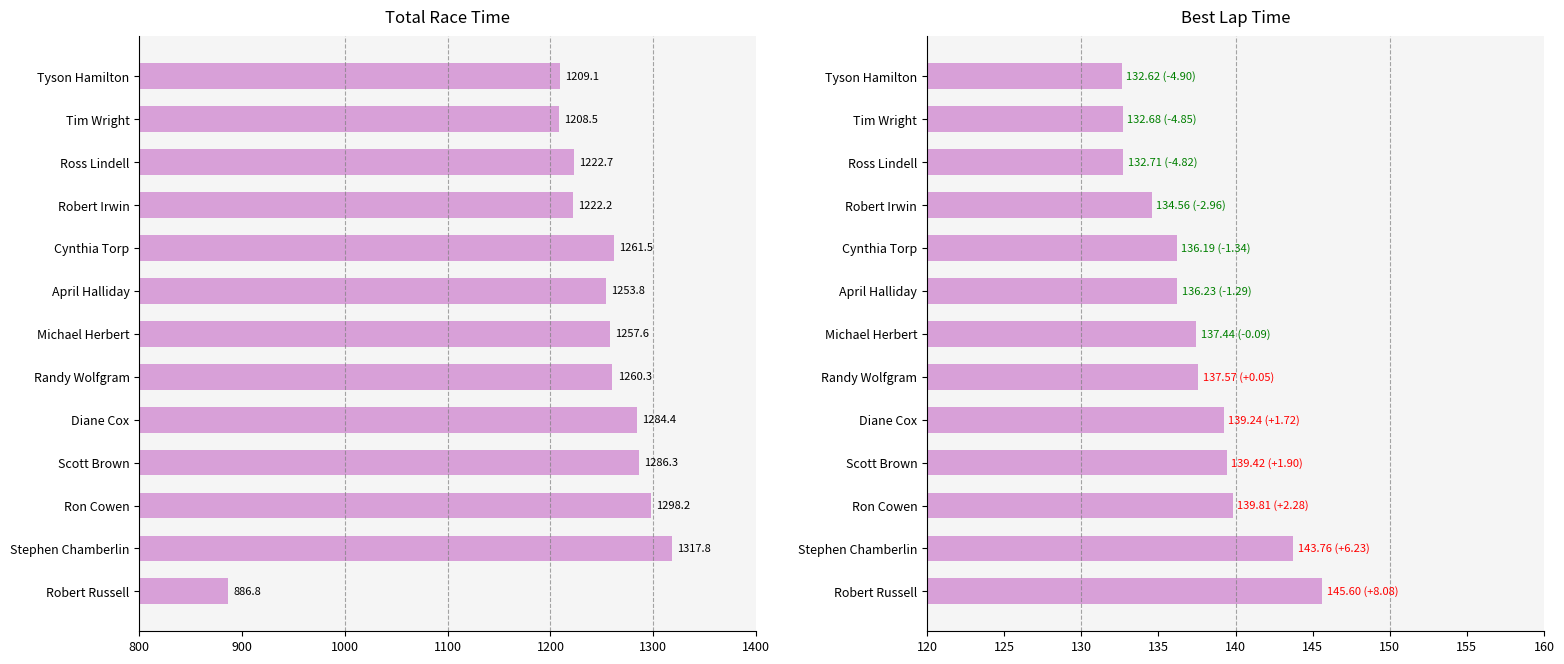

What is the sum of the Best Lap time values at Scott Brown and Diane Cox?

278.7